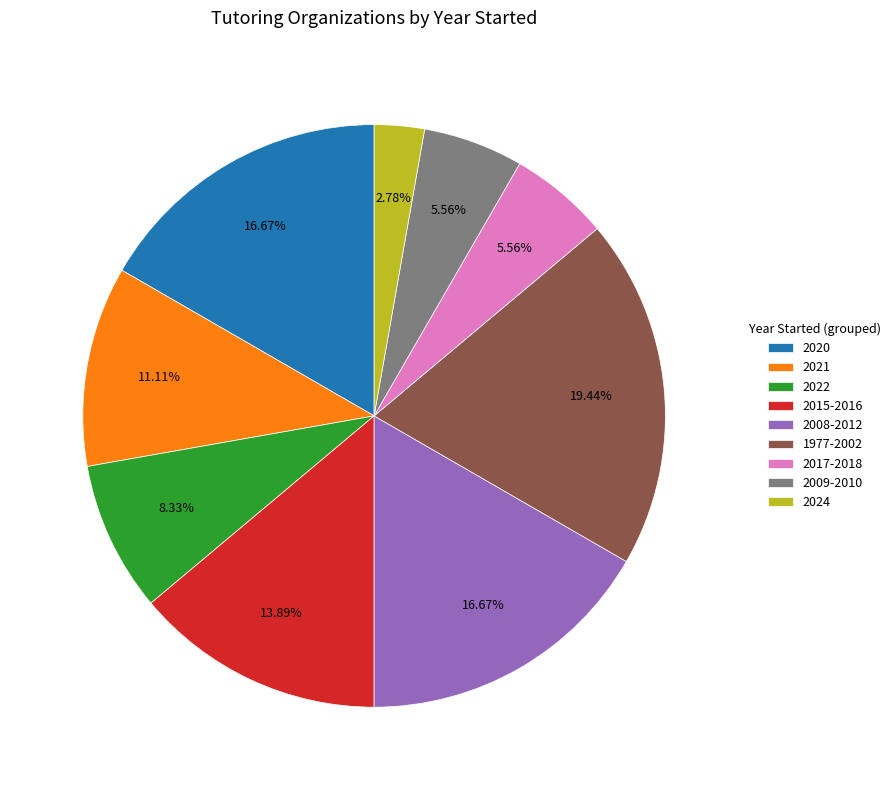

Does 2020 account for over 50% of the chart?

No